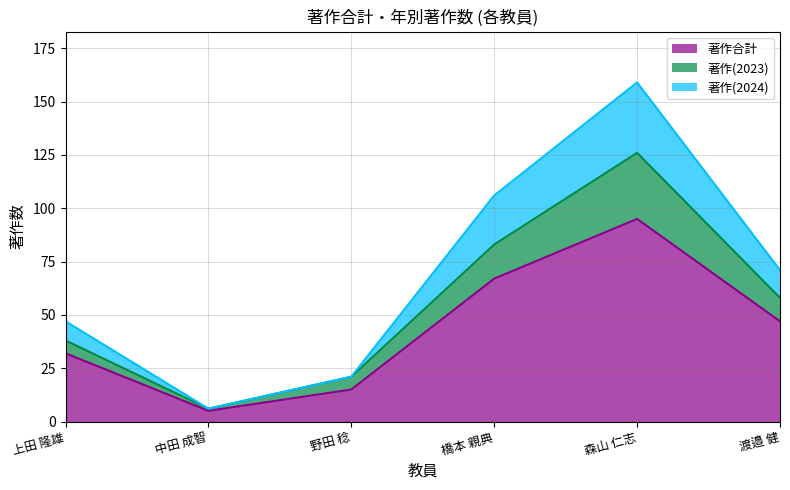

What is the spread (max minus min) of values at 中田 成智?

1